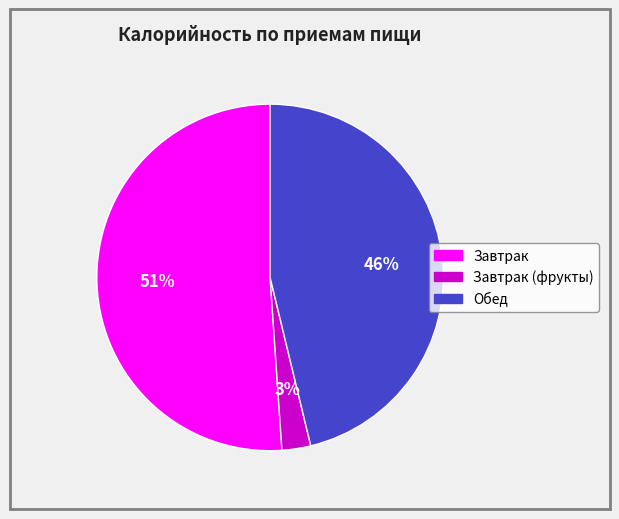

To the nearest percent, what is the average slice percentage?

33%